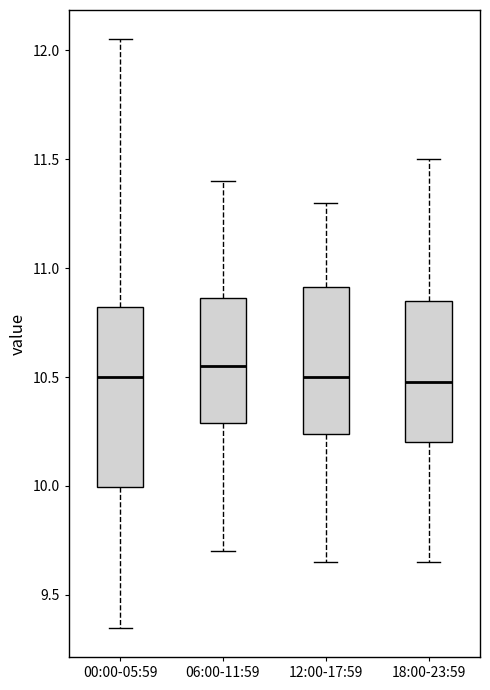

Which box is the tallest, from its lower edge to its upper edge?

00:00-05:59